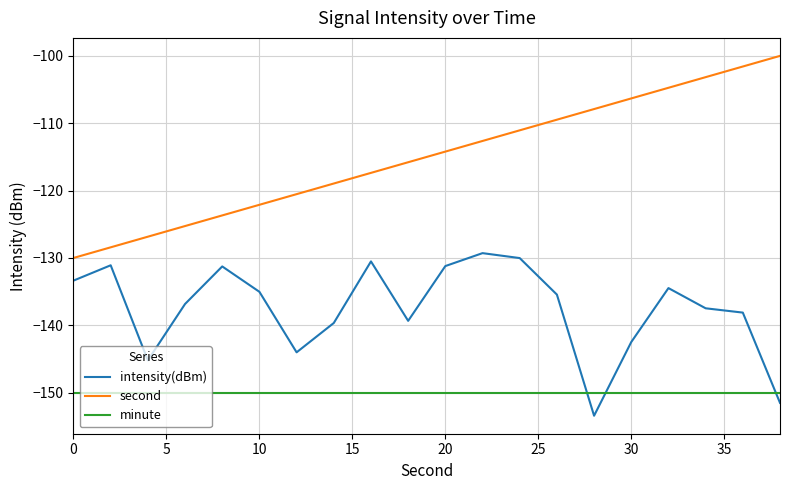

True or false: second and minute cross at least once.

False